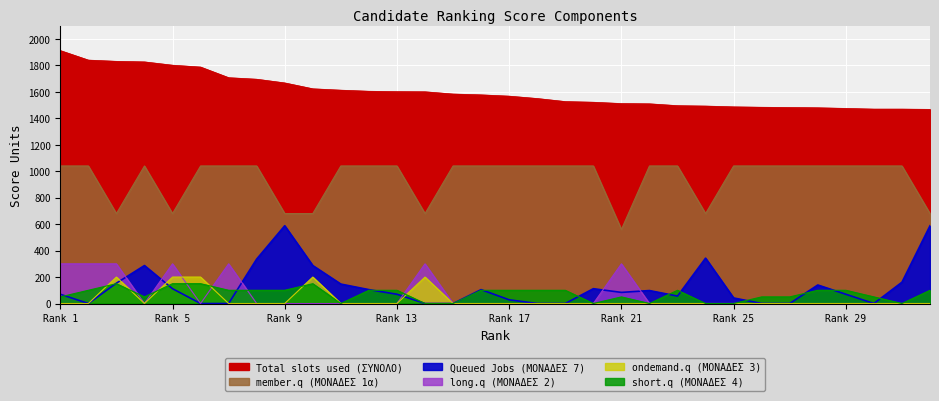

Which series has the largest total across all categories?

Total slots used (ΣΥΝΟΛΟ)